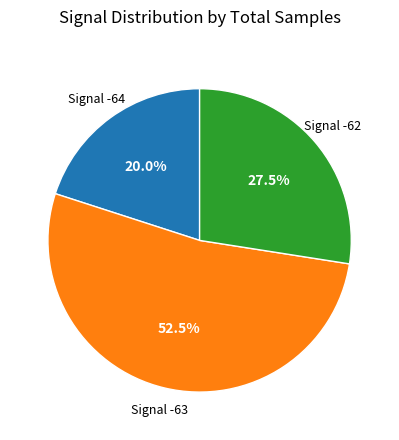

Does any single category account for the majority?

Yes